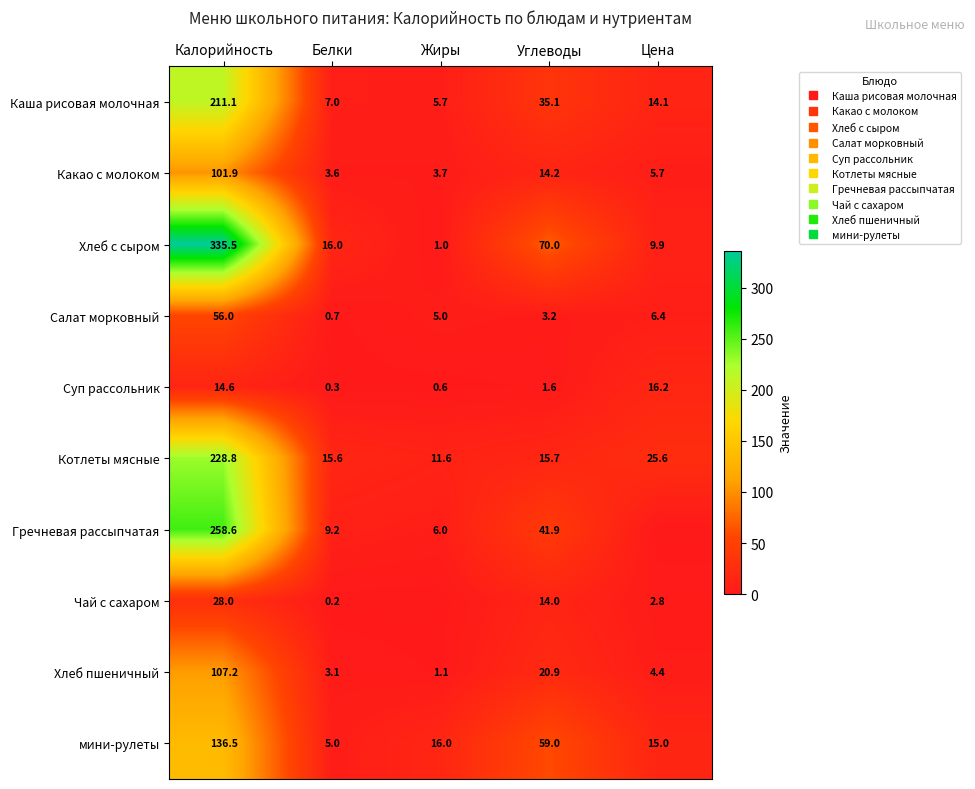

Read the Хлеб пшеничный value at Жиры.

1.1